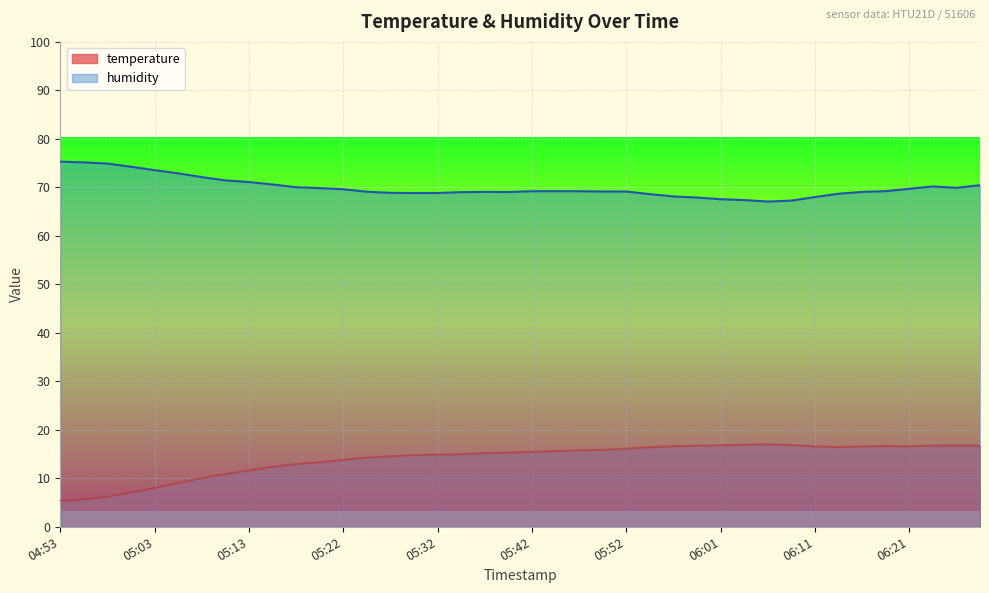

Which series has the widest spread of values?

temperature